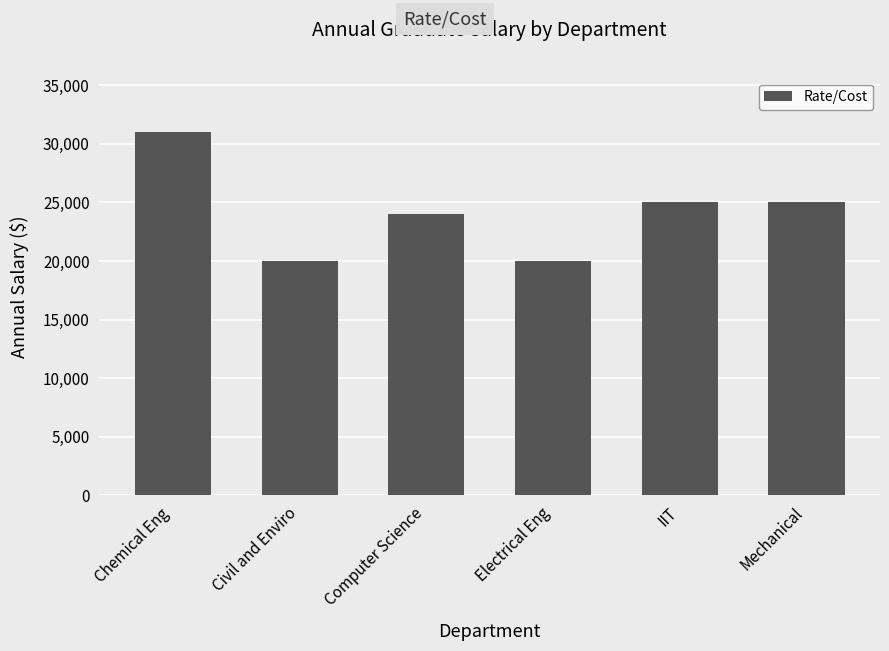

How many values are below 25000?

3